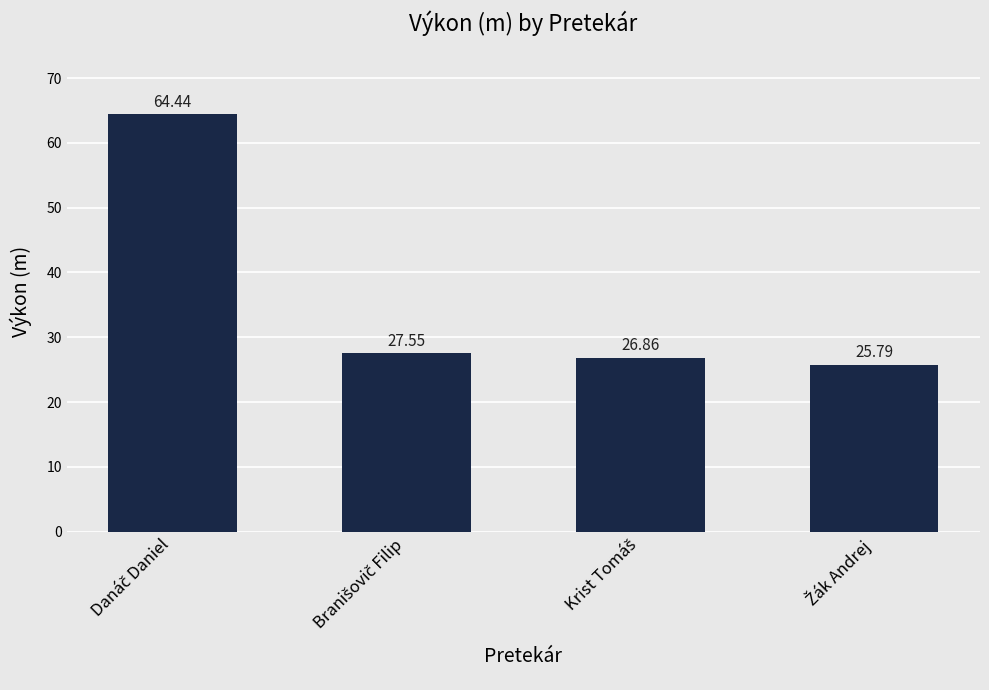

What is the difference between the second highest and second lowest values?

0.7